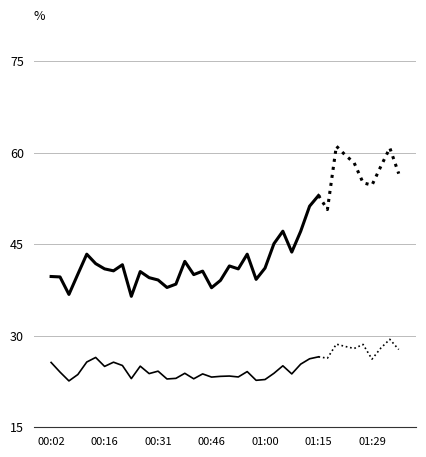

What is the sum of the SDS_P1 values at 8 and 11?

81.2